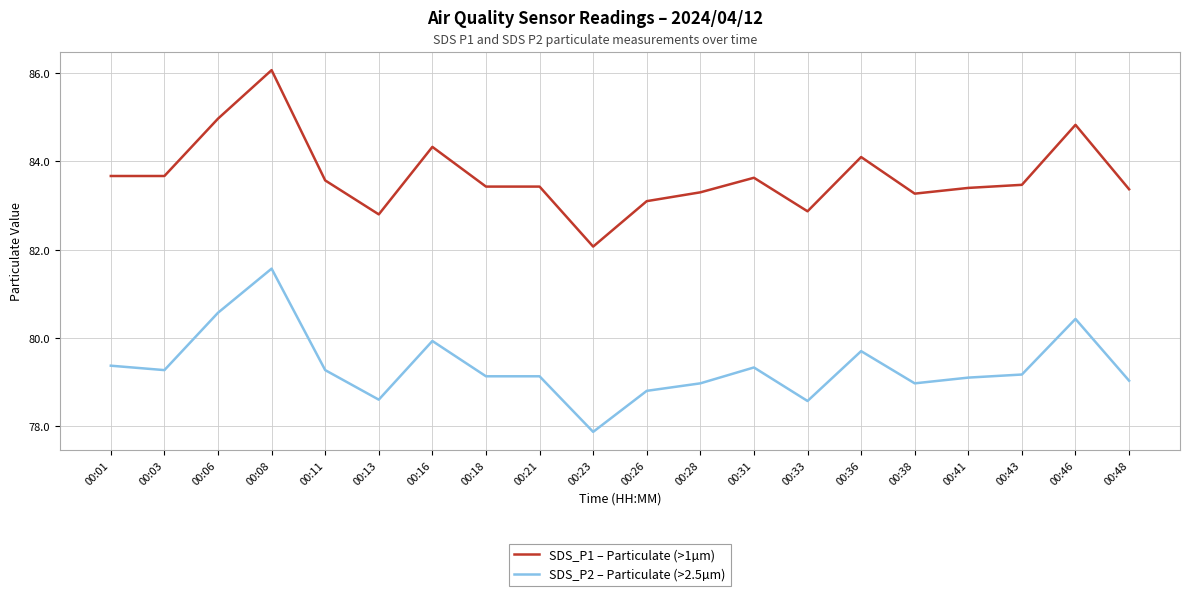

What is the highest value of the SDS_P2 – Particulate (>2.5µm) series?

81.6